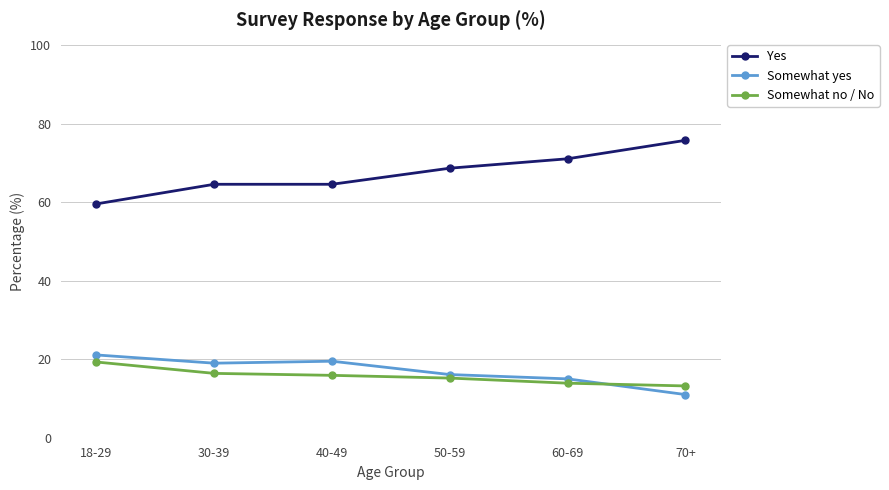

Reading right to left, transcribe all the data shown in this chart.

Yes: 75.8	71.1	68.7	64.6	64.6	59.6
Somewhat yes: 11.0	15.0	16.1	19.5	19.0	21.1
Somewhat no / No: 13.2	13.9	15.2	15.9	16.4	19.3